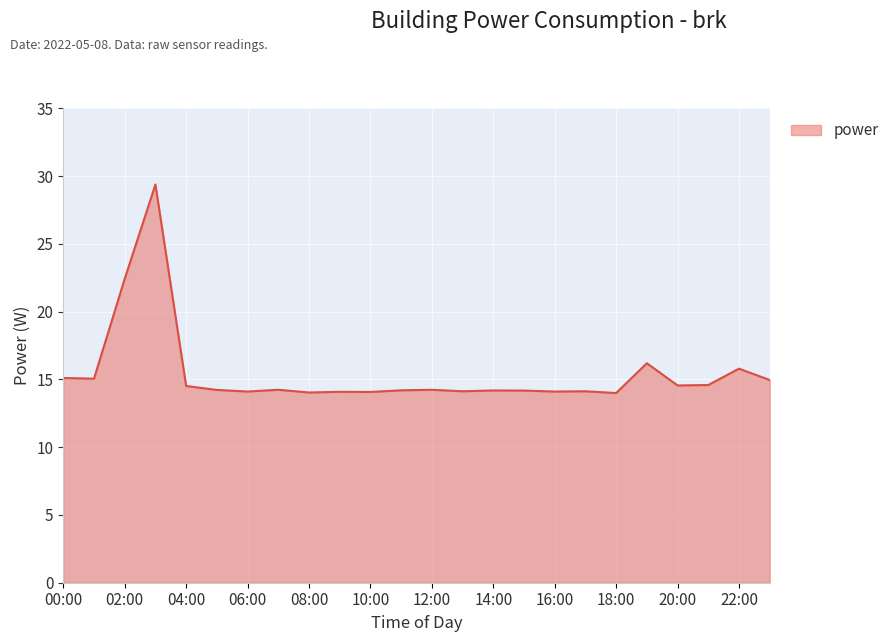

What is the maximum value shown in the chart?

29.4